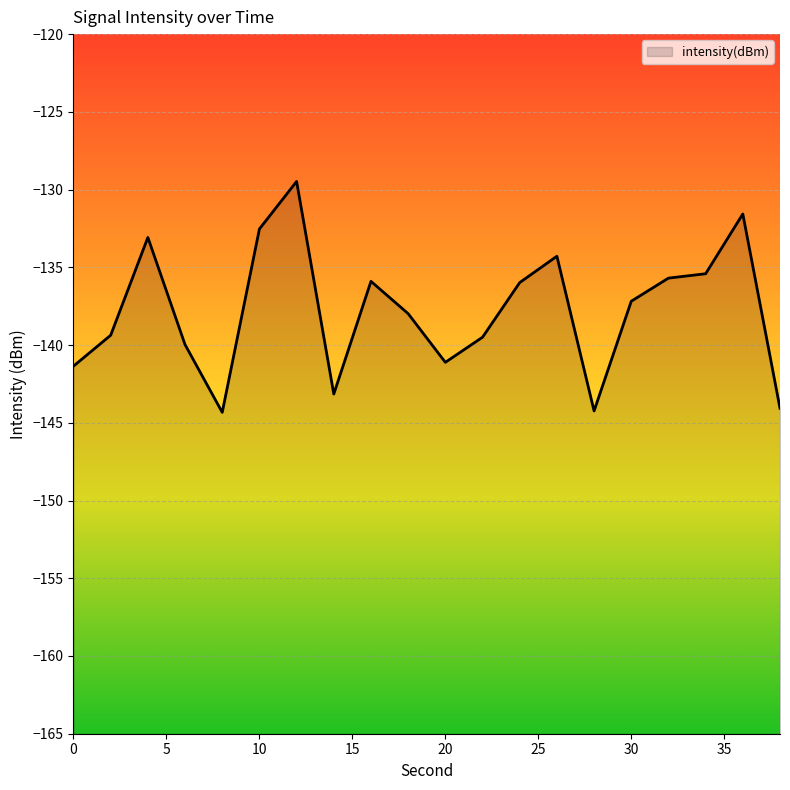

The chart shows a value of -234.7 at 30. True or false?

False